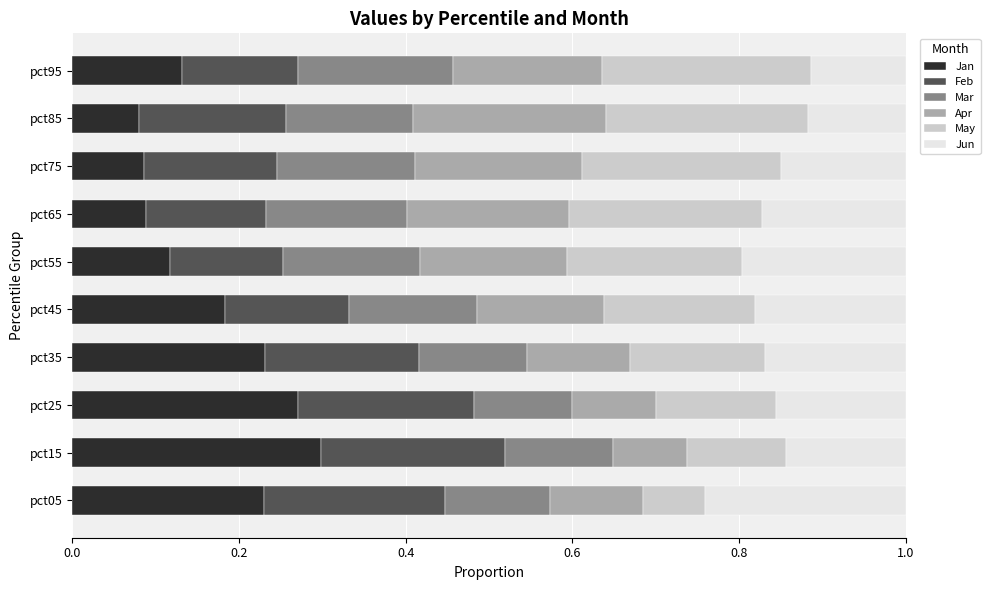

At which label does Jan reach its peak?

pct15